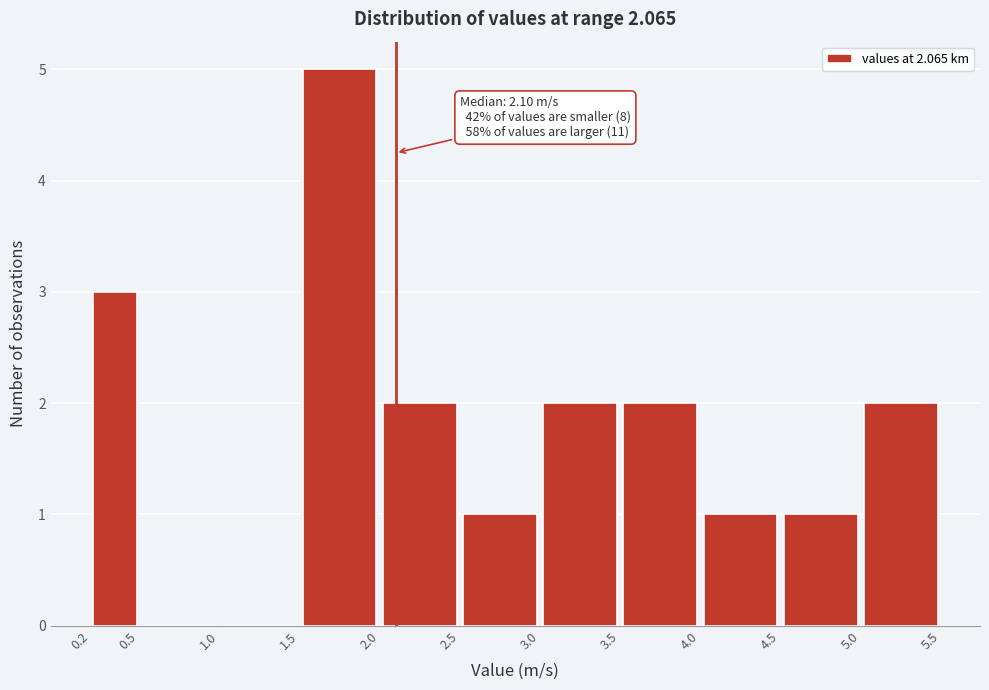

Which range on the x-axis has the tallest bar?

1.5 to 2.0